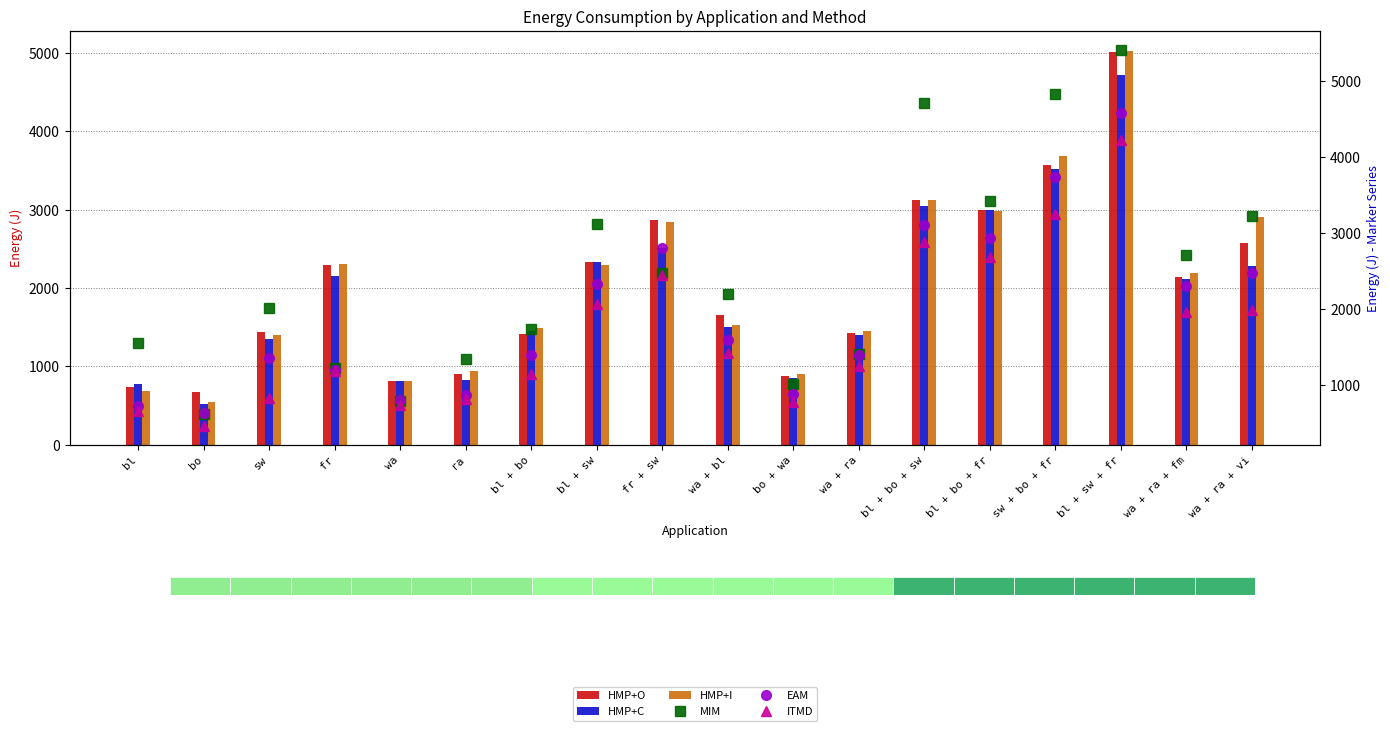

Where is EAM nearest to the value 2602?

wa + ra + vi